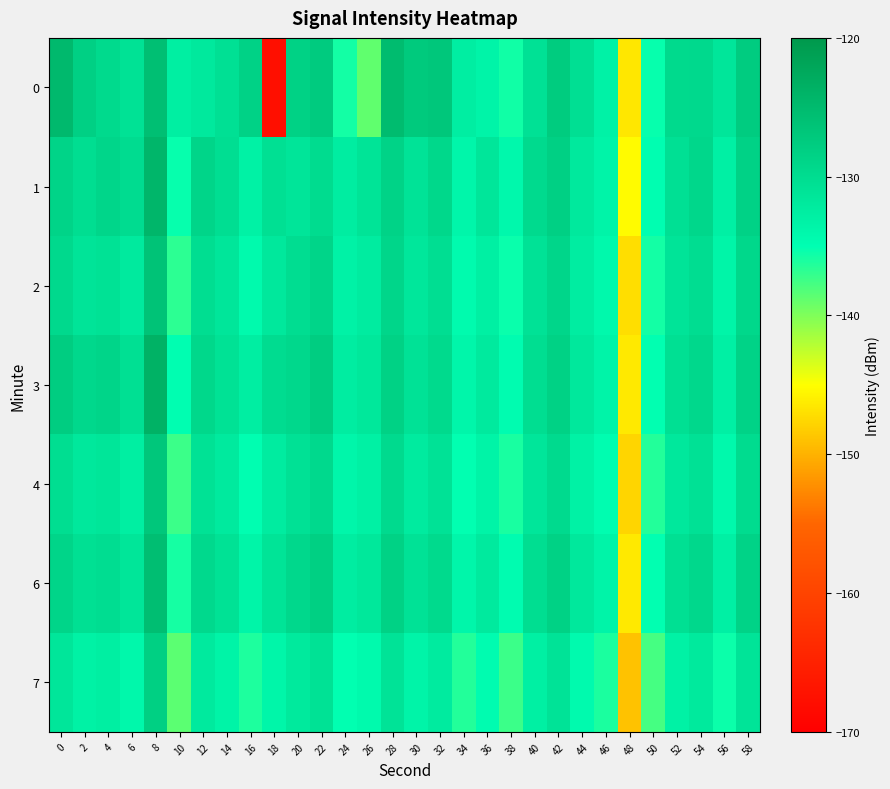

What is the spread (max minus min) of values at 46?

2.9